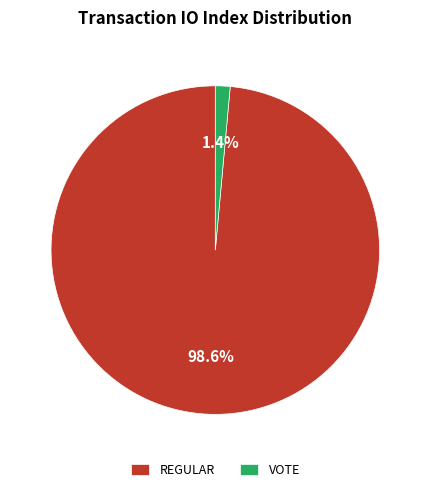

Rank the categories by value from lowest to highest.

VOTE, REGULAR